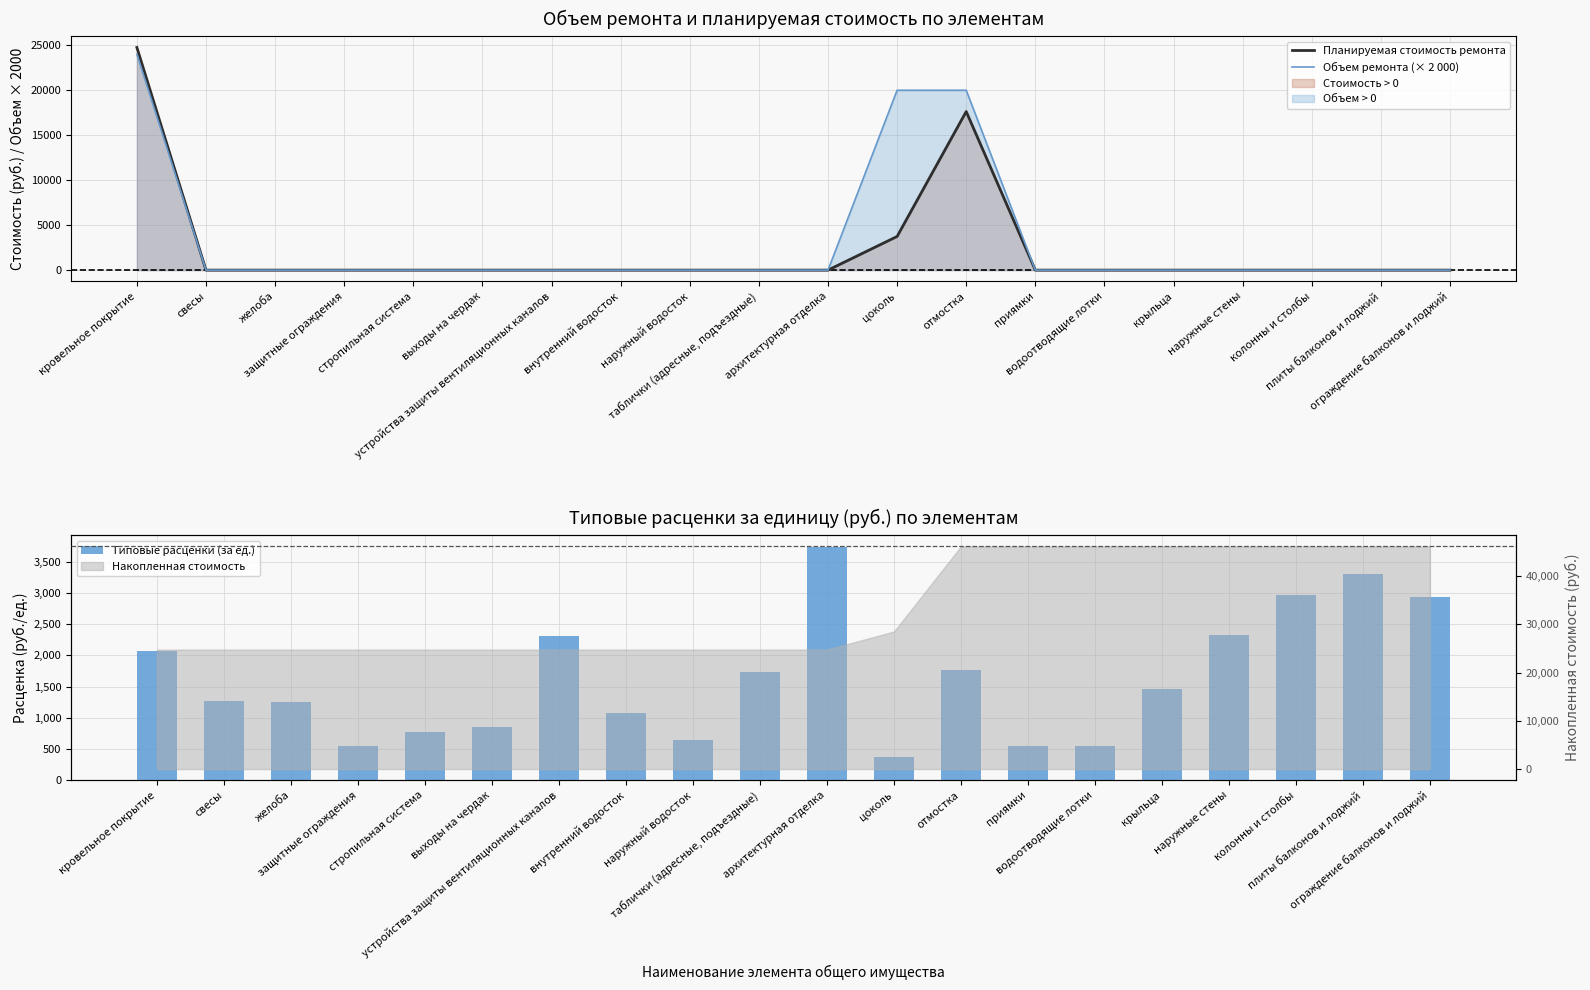

What is the maximum value for Объем ремонта (× 2 000)?

24000.0